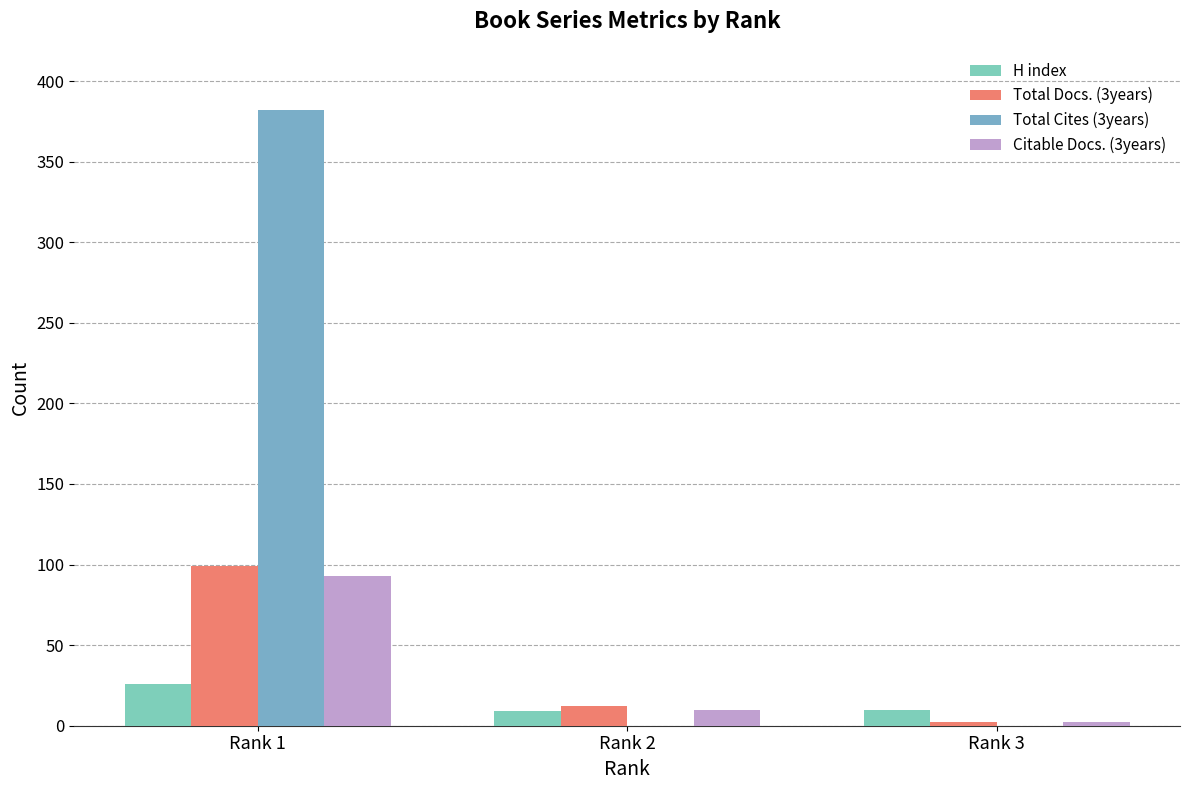

Reading left to right, list all the values displayed in this chart.

H index: Rank 1=26	Rank 2=9	Rank 3=10
Total Docs. (3years): Rank 1=99	Rank 2=12	Rank 3=2
Total Cites (3years): Rank 1=382	Rank 2=0	Rank 3=0
Citable Docs. (3years): Rank 1=93	Rank 2=10	Rank 3=2